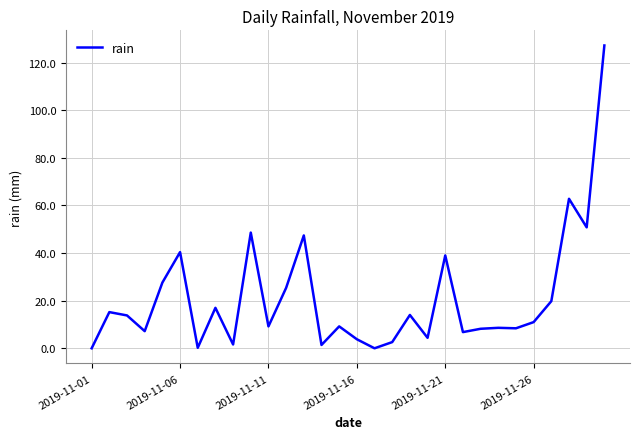

What is the difference between the maximum and minimum values?

127.2